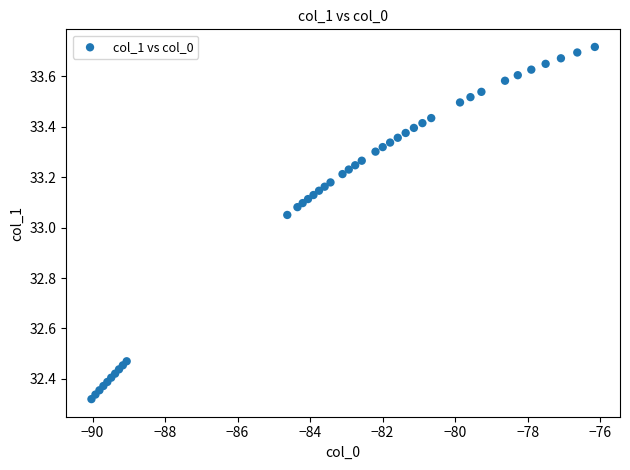

What is the range of X values (max minus min)?

13.9